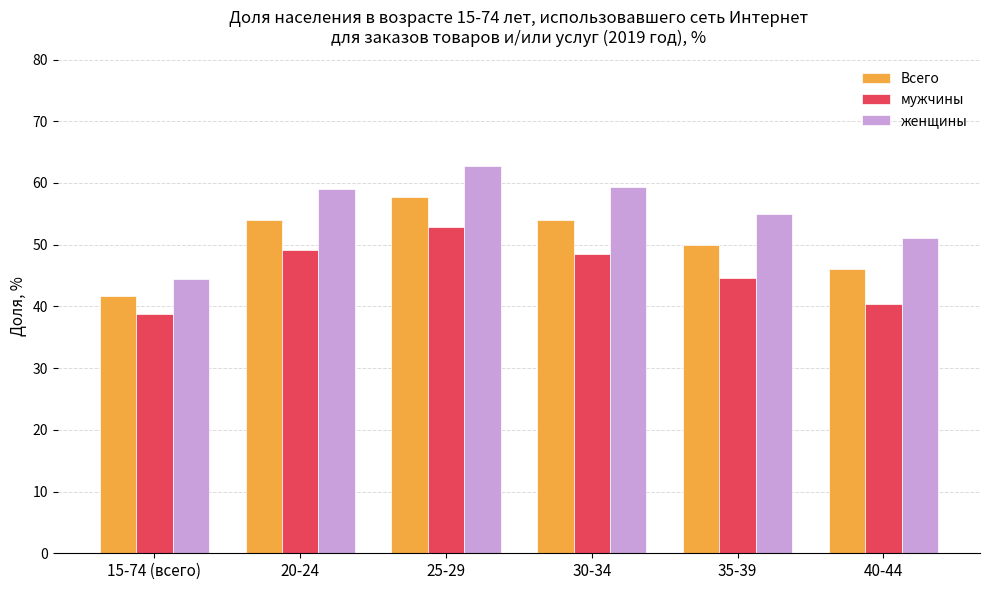

List the series in order of their overall mean, lowest first.

мужчины, Всего, женщины